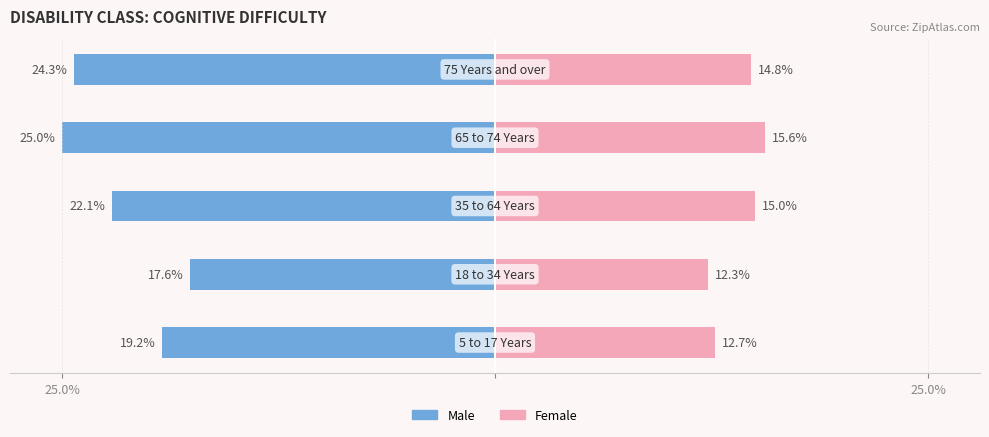

What is the approximate value of Female at 3?

15.6